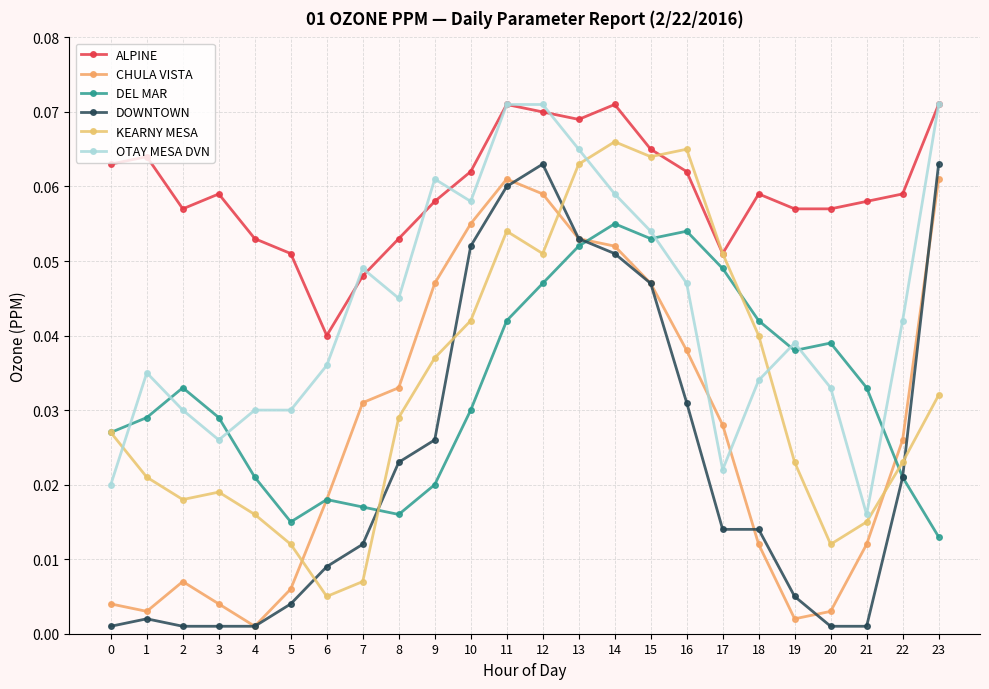

How many series are shown in this chart?

6